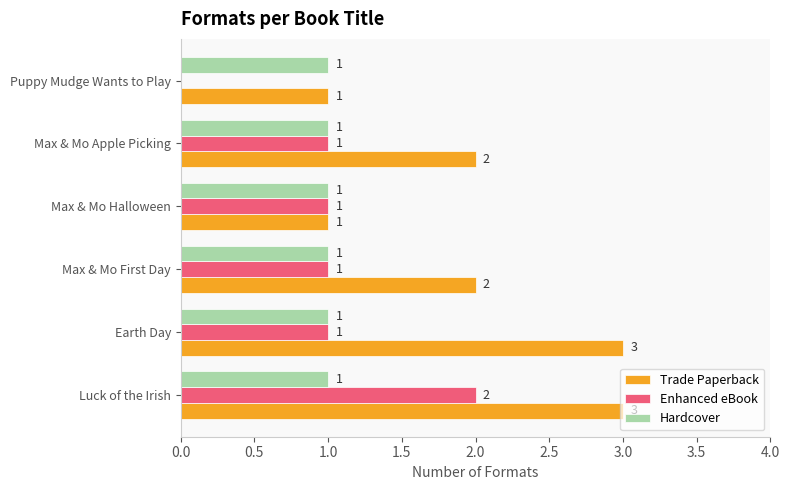

What is the total value across all series at Luck of the Irish?

6